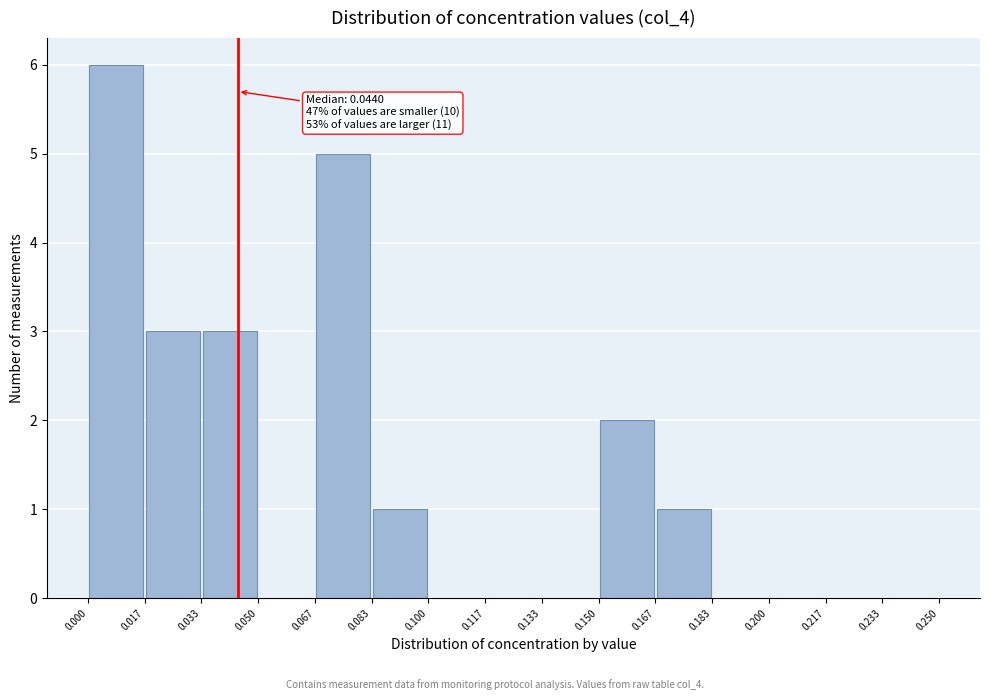

Over which range of the x-axis is the bar tallest?

0.000 to 0.017